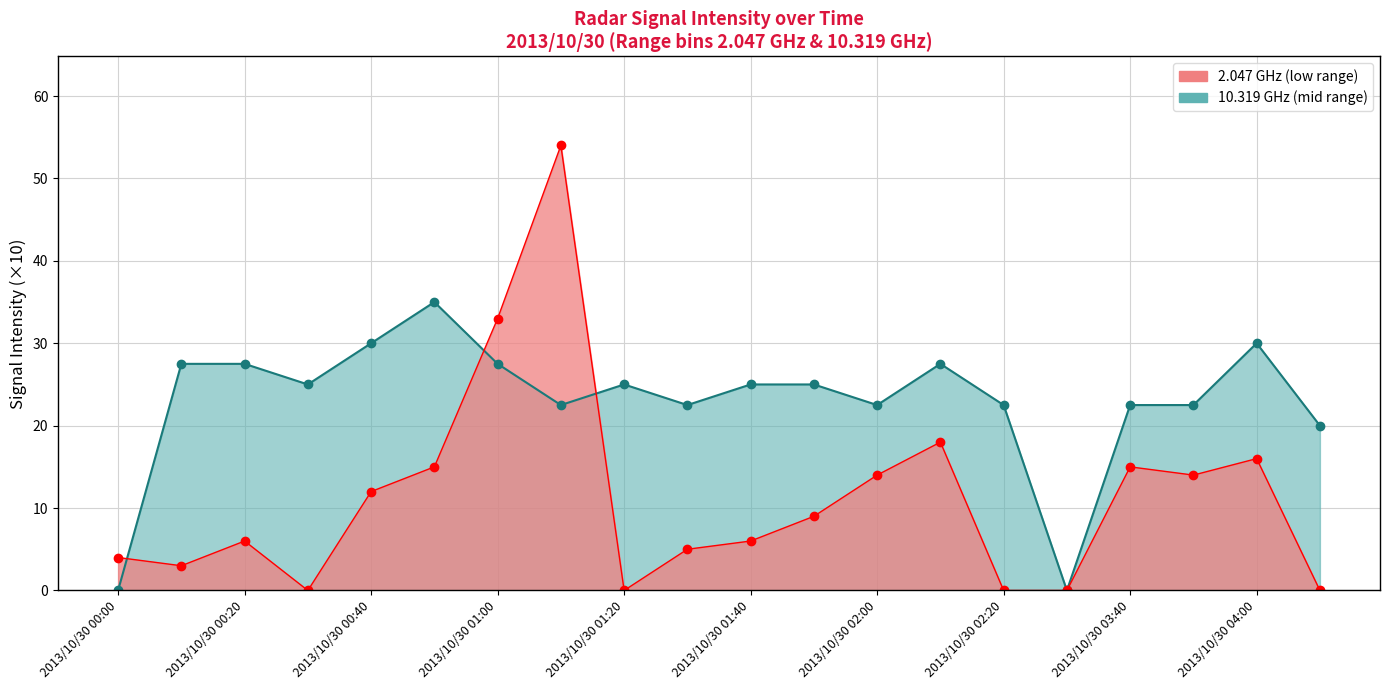

How many times do 2.047 GHz and 10.319 GHz cross each other?

3